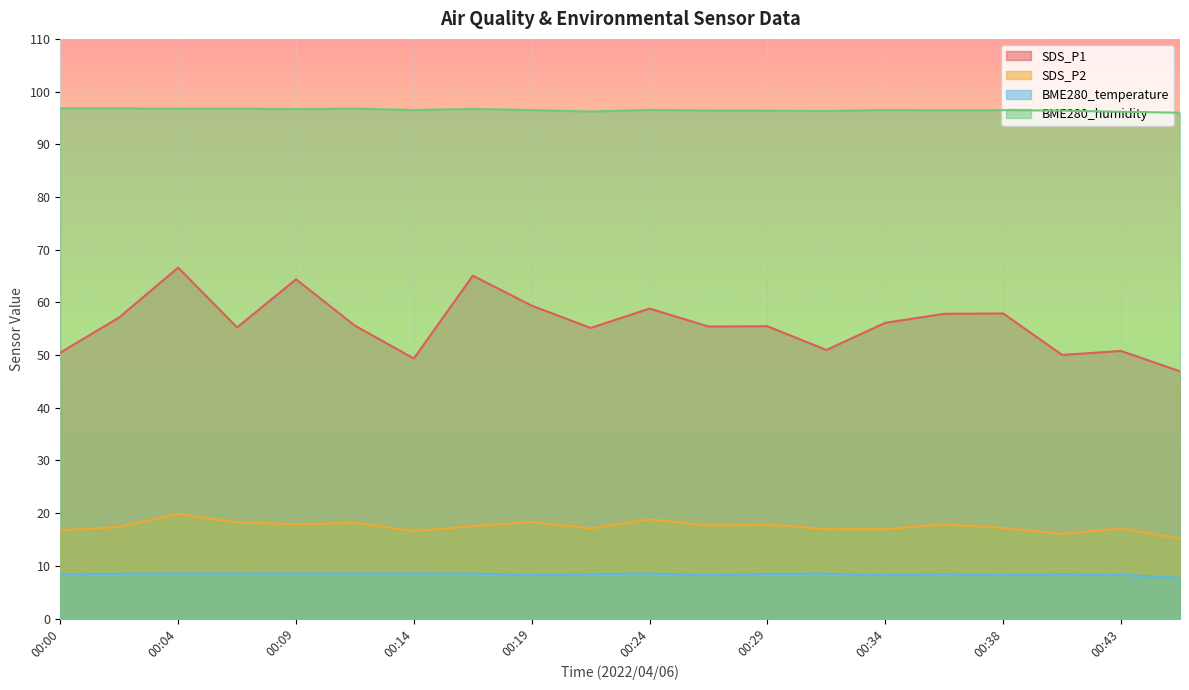

How many values in the BME280_temperature series are below 8?

1